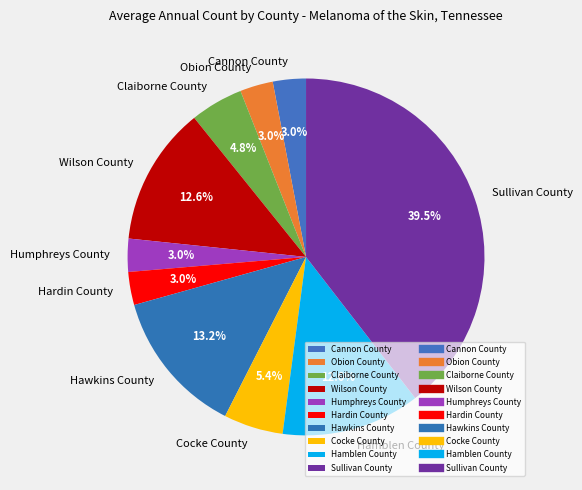

To the nearest percent, what portion does Humphreys County represent?

3%